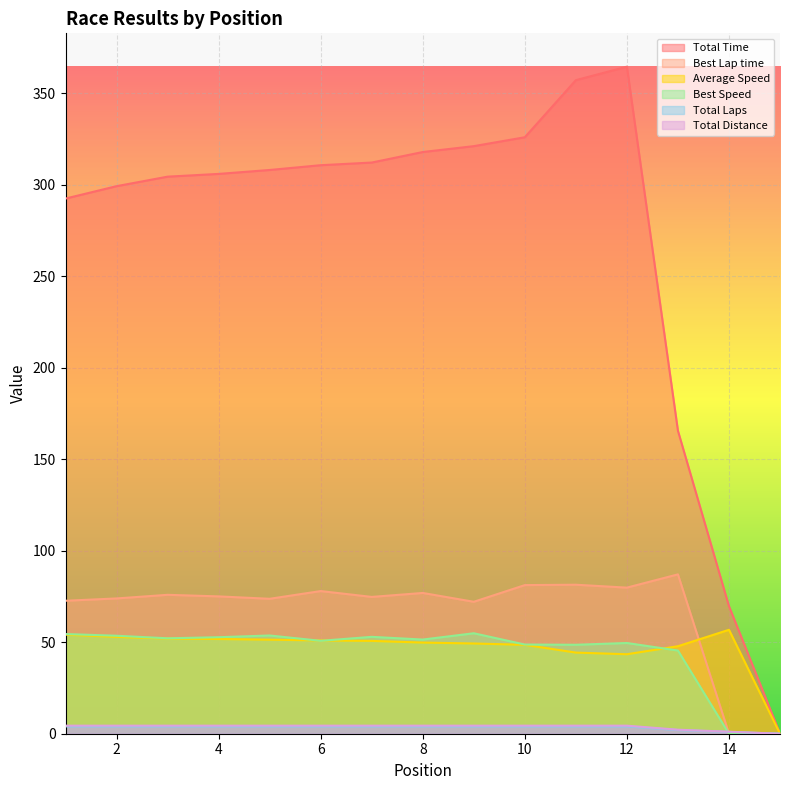

Which series has the largest total across all categories?

Total Time